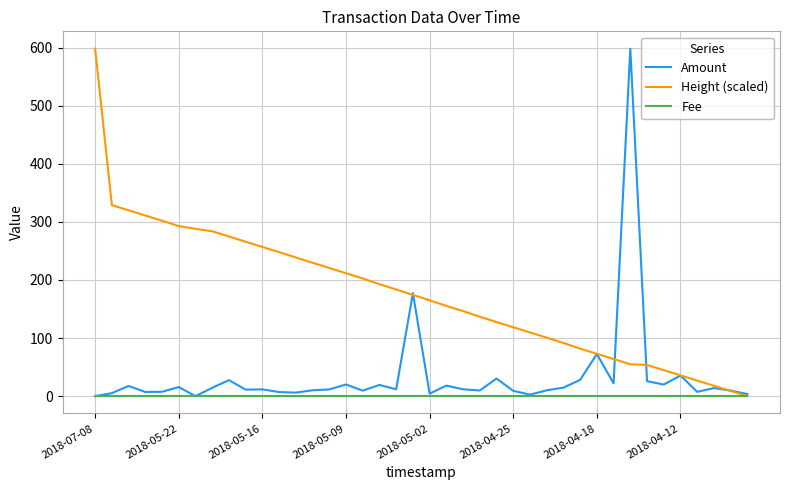

Count the number of categories in the chart.

40